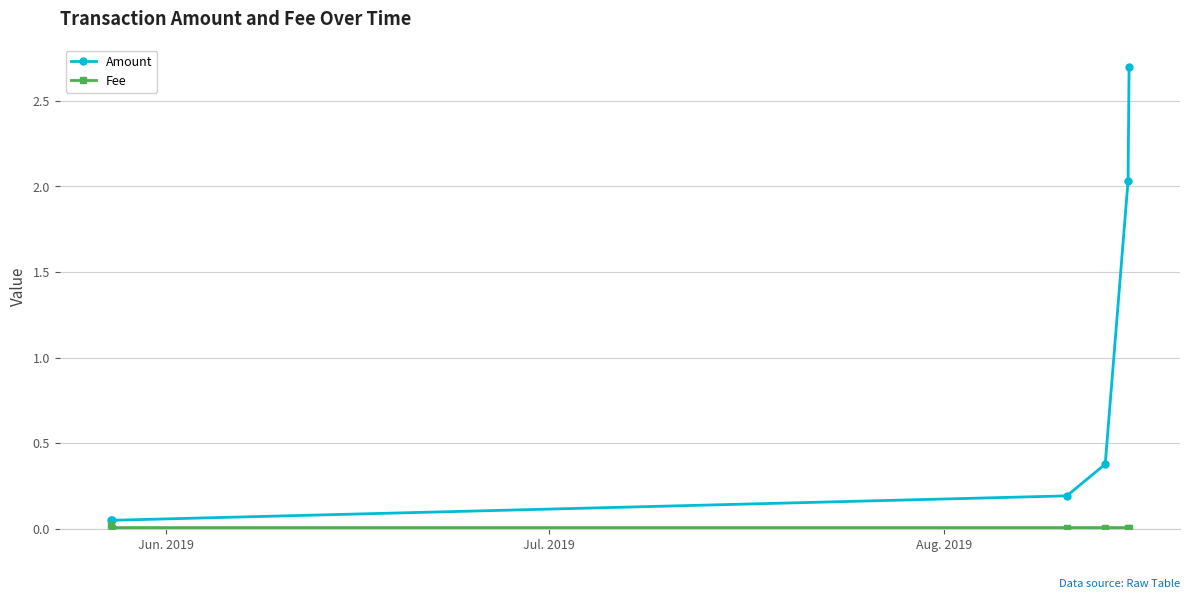

What is the greatest value displayed?

2.7